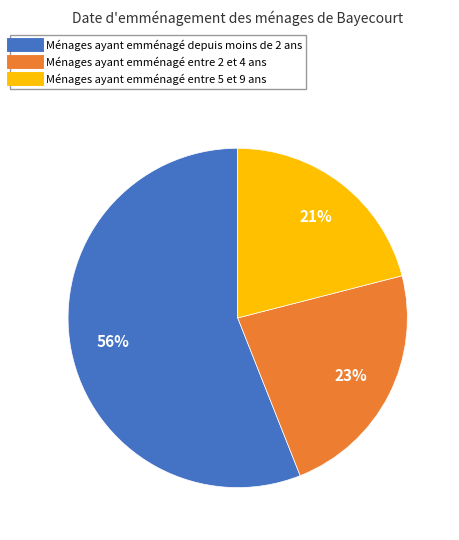

Is there any slice that represents more than half of the pie?

Yes